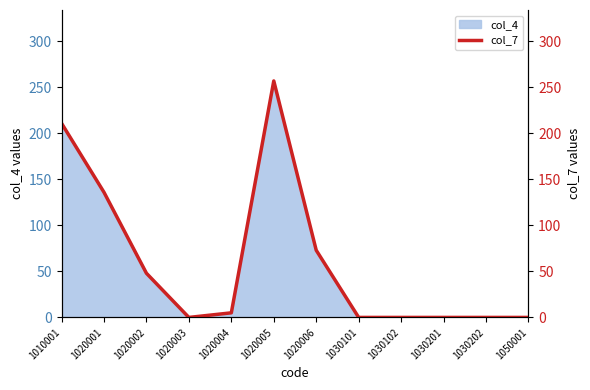

How many points are lower than both their immediate neighbors (excluding endpoints)?

1